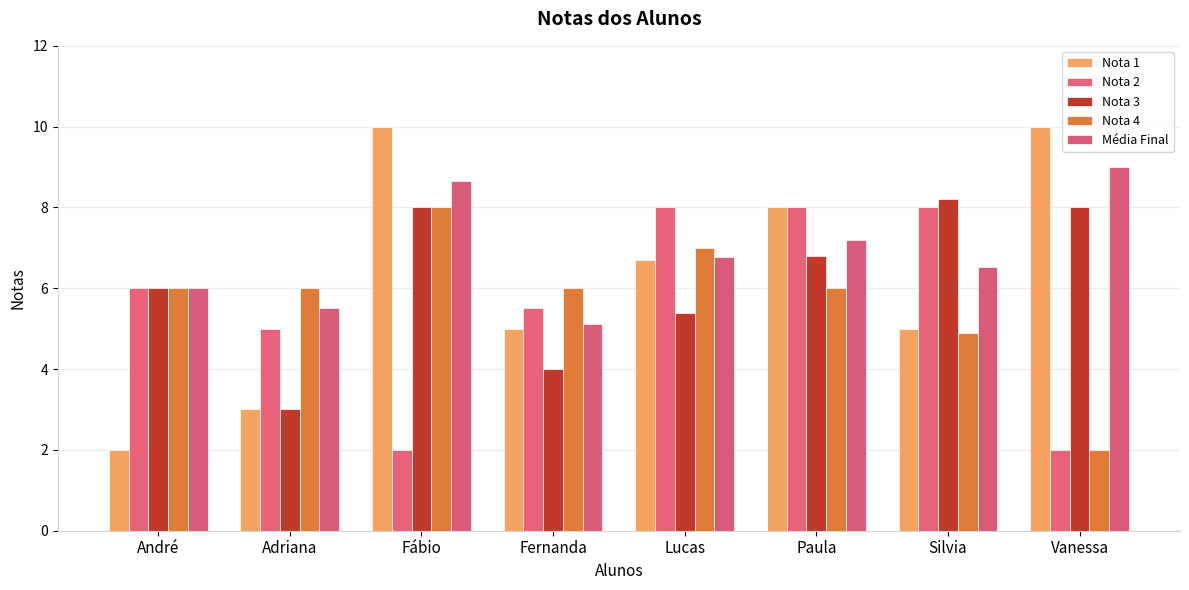

What is the smallest value displayed?

2.0